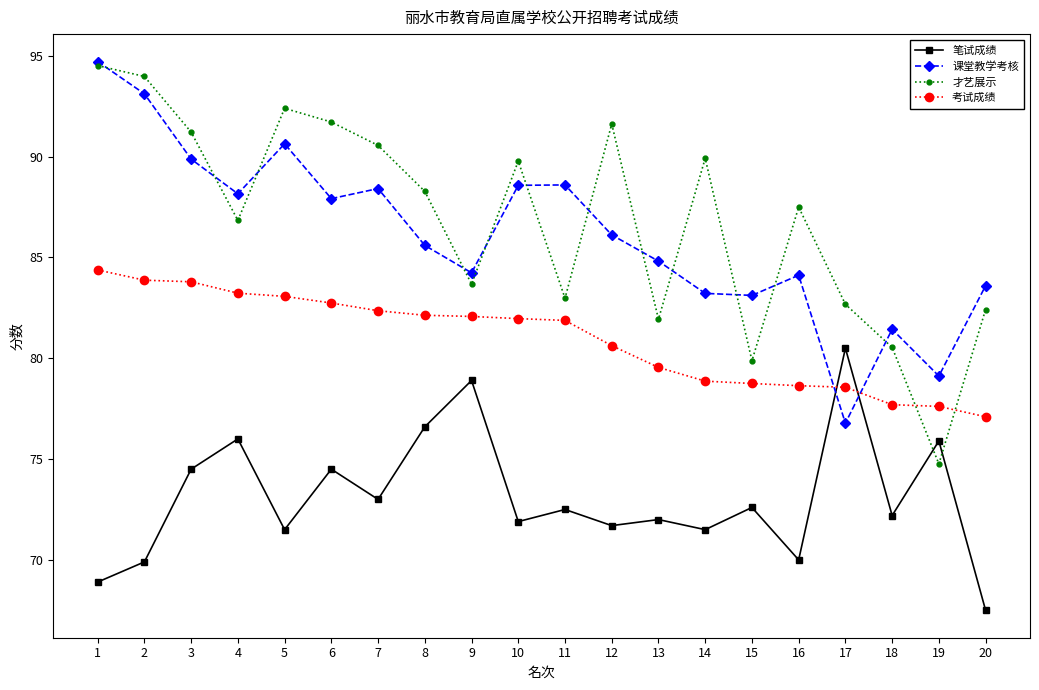

Which series has the largest total across all categories?

才艺展示